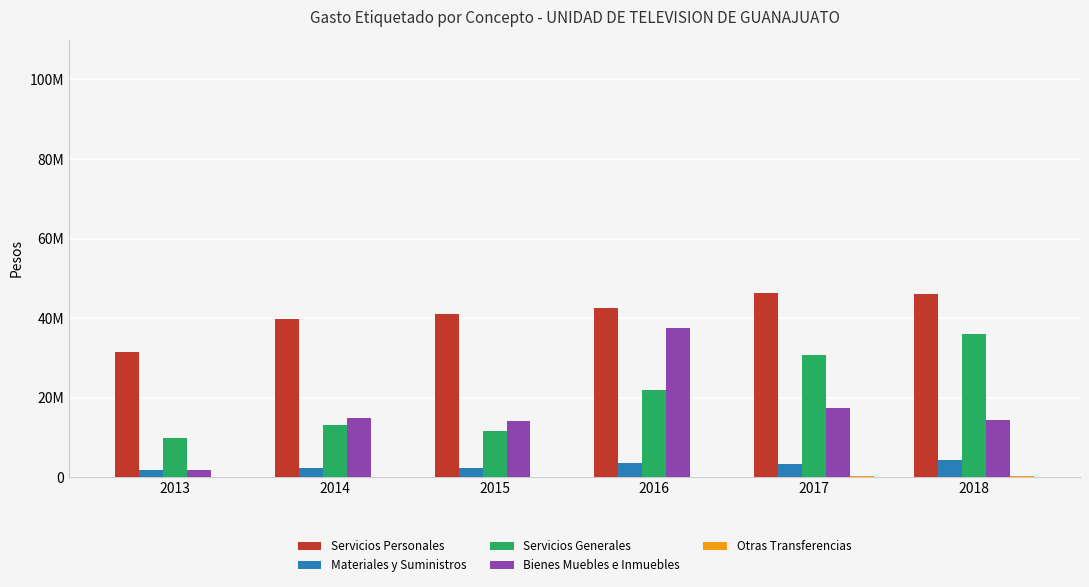

Are the bars horizontal?

No